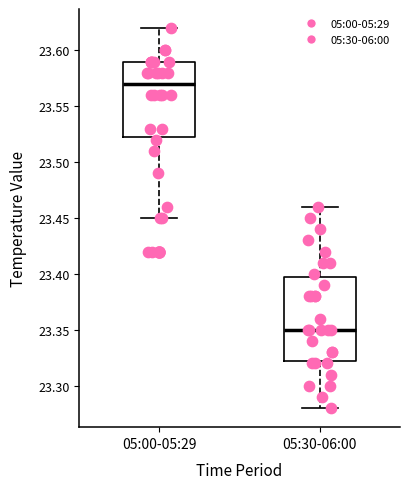

Where does the median line of the box for 05:30-06:00 sit on the y-axis? The values are not printed on the chart, so give them approximately, as read against the axis.

23.350